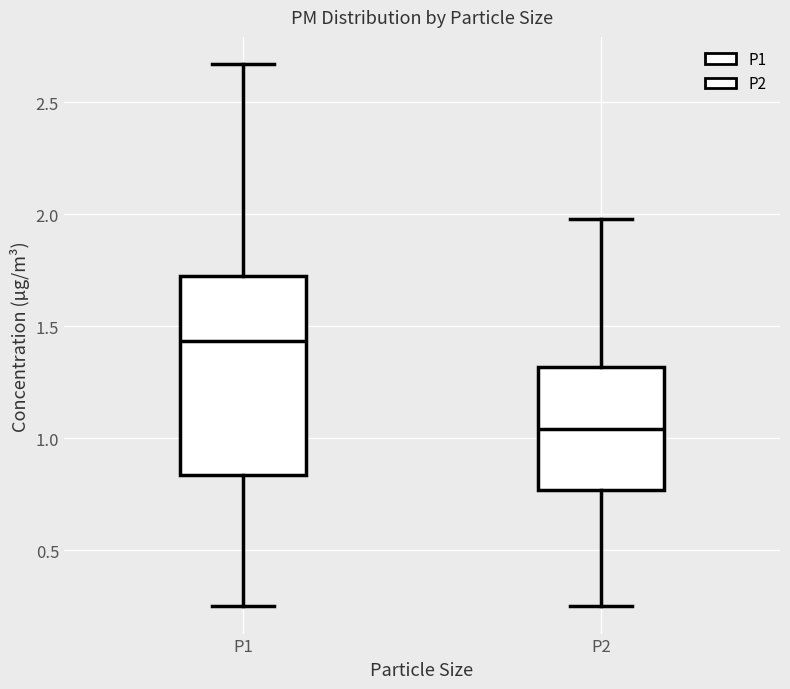

Which box is the tallest, from its lower edge to its upper edge?

P1